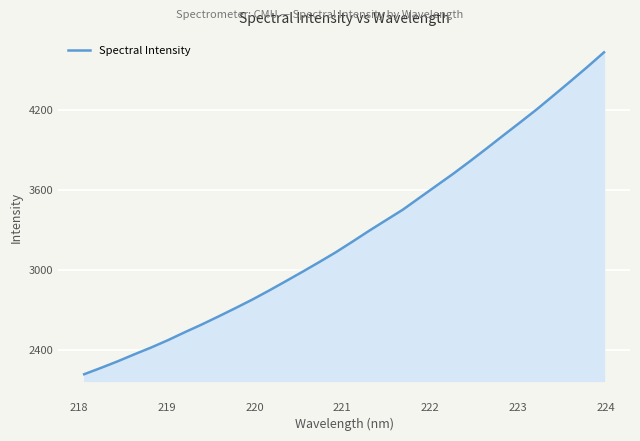

What is the smallest value displayed?

2215.9